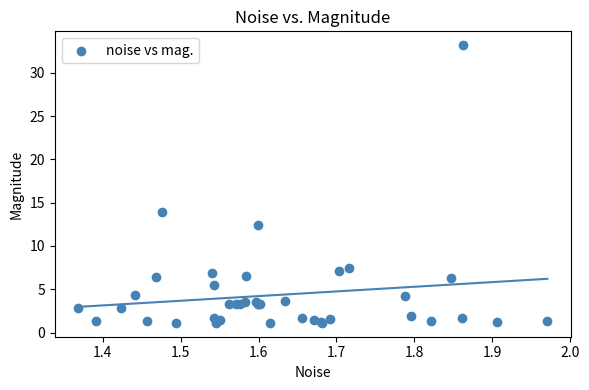

What Y value in the scatter plot is closest to 17?

13.9